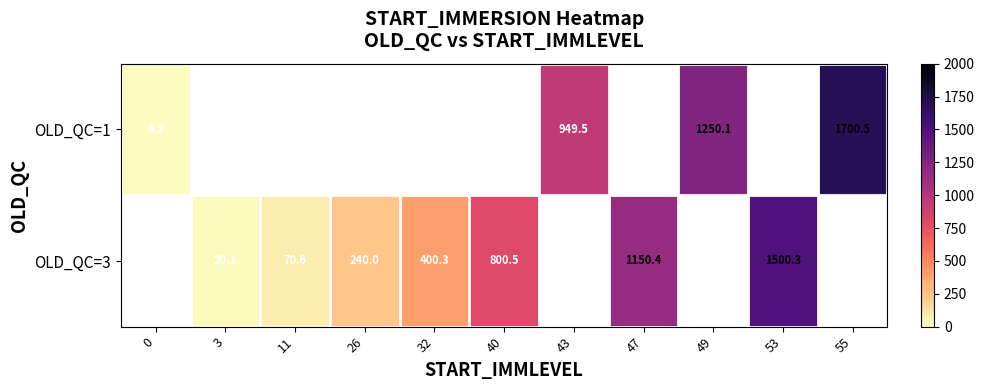

Which series has the widest spread of values?

row_0